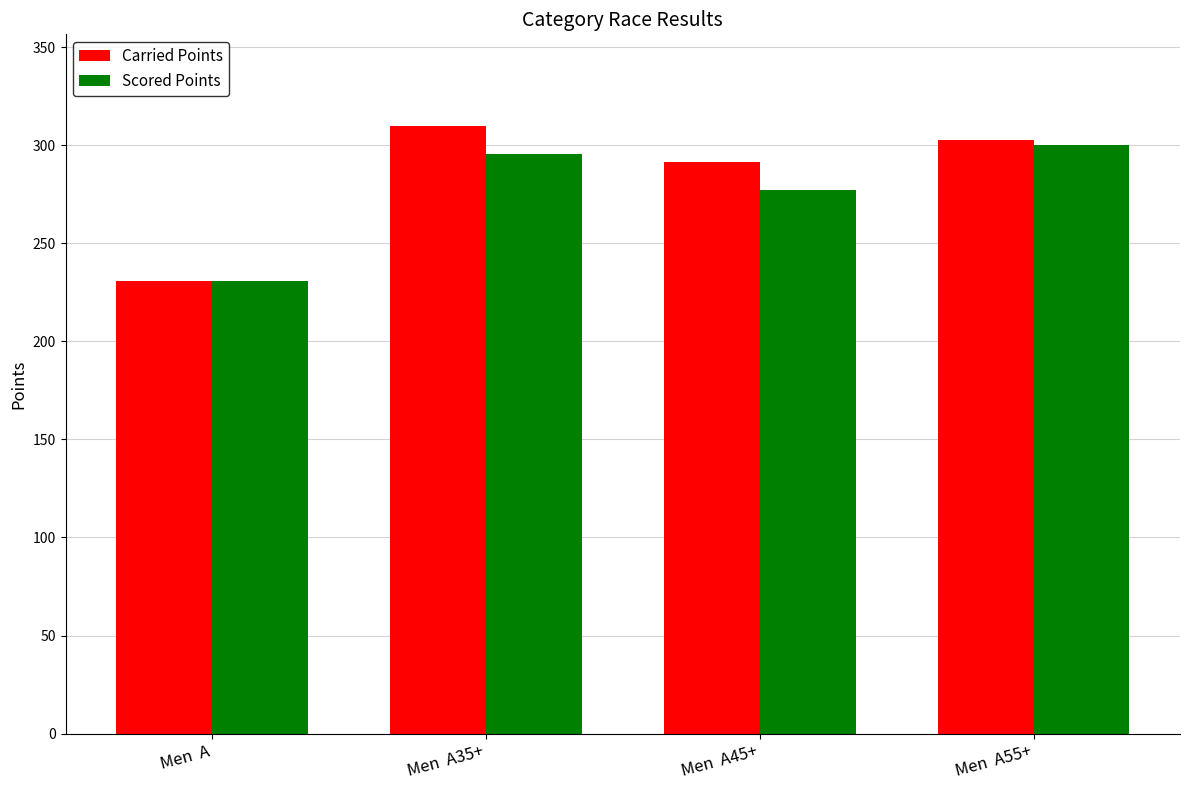

Rank the series by their average value, from lowest to highest.

Scored Points, Carried Points